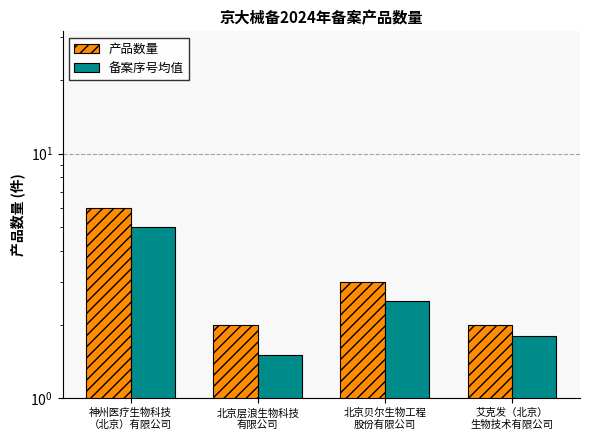

Is it true that 备案序号均值 equals 8.7 at 神州医疗生物科技
（北京）有限公司?

False